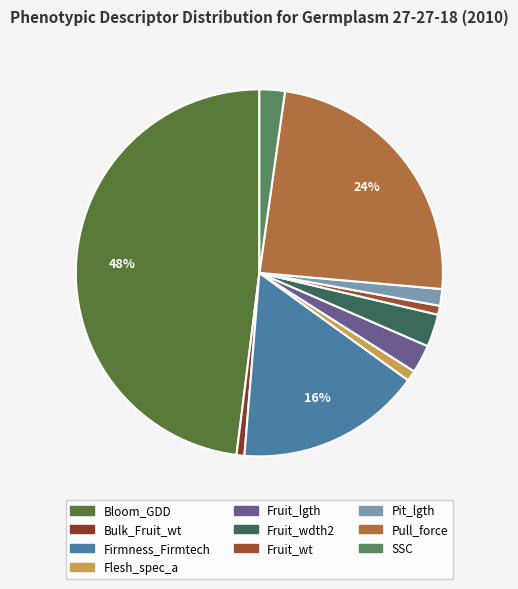

True or false: Bloom_GDD accounts for 38% of the total.

False